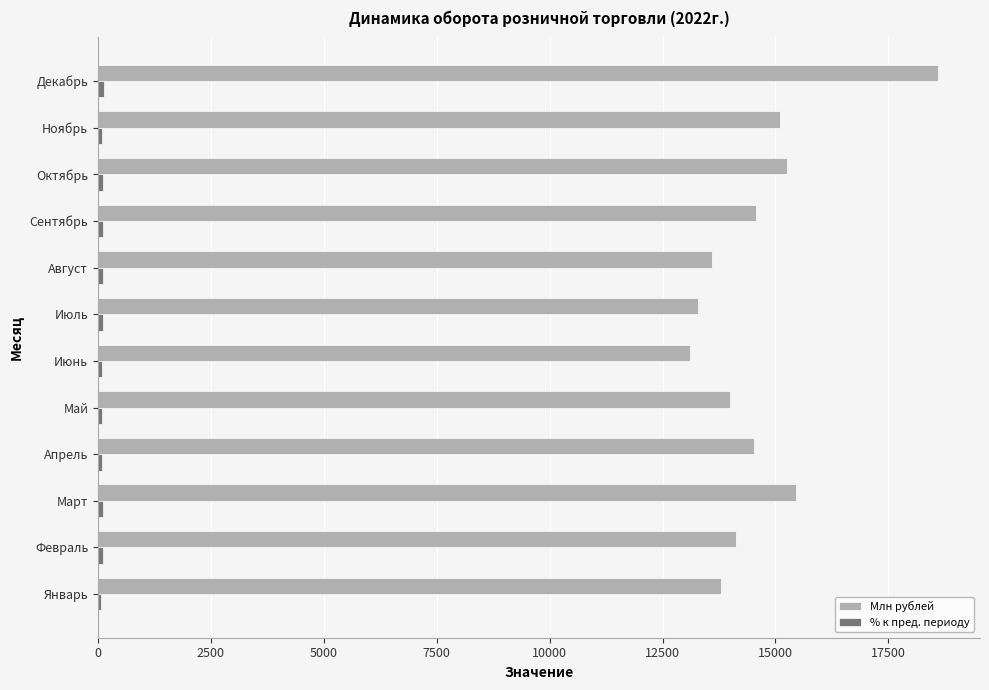

Which series has the largest total across all categories?

Млн рублей